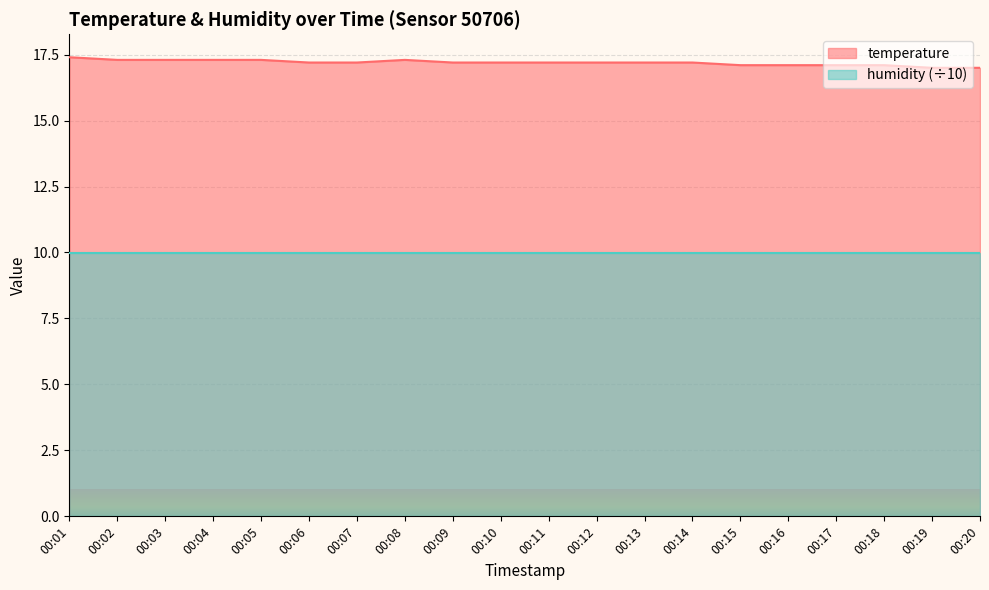

True or false: the data shows 17.2 at 00:14.

True